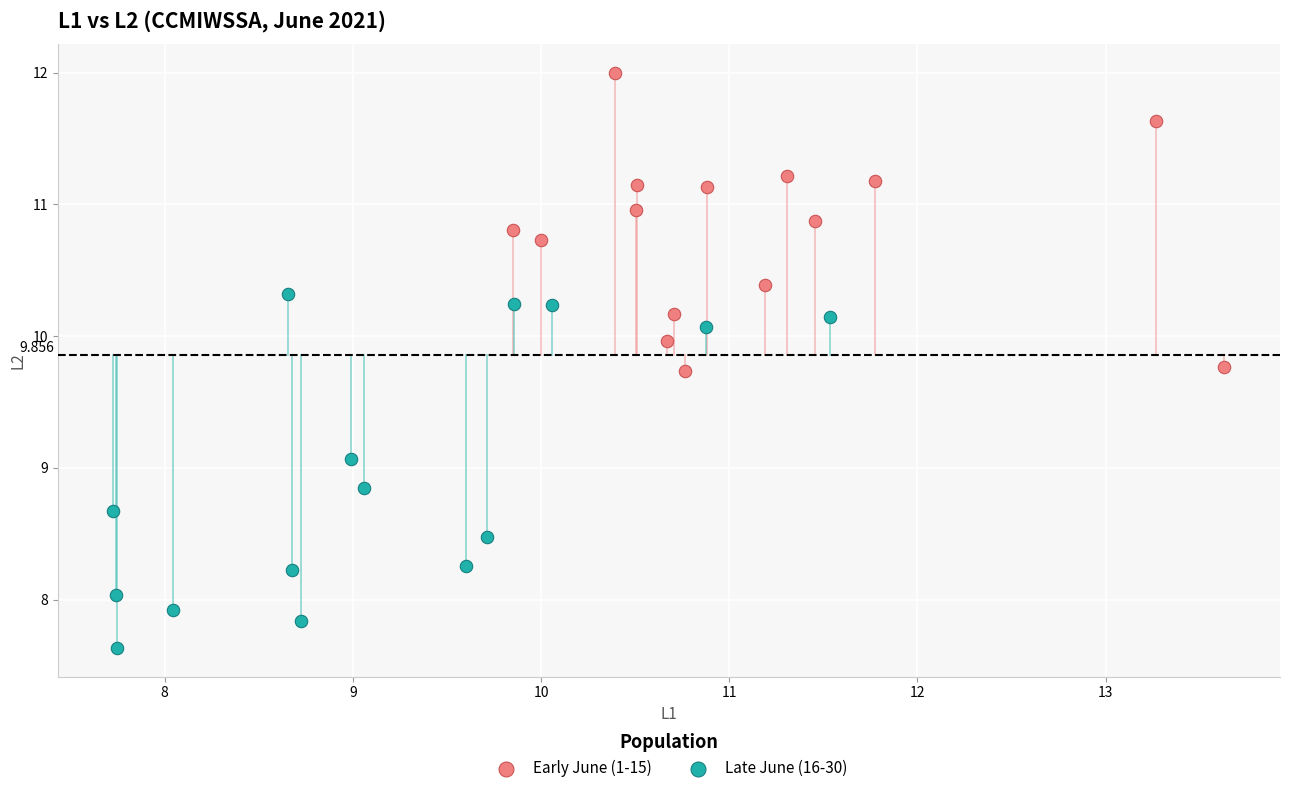

What are all the series names shown in the legend?

Early June (1-15), Late June (16-30)